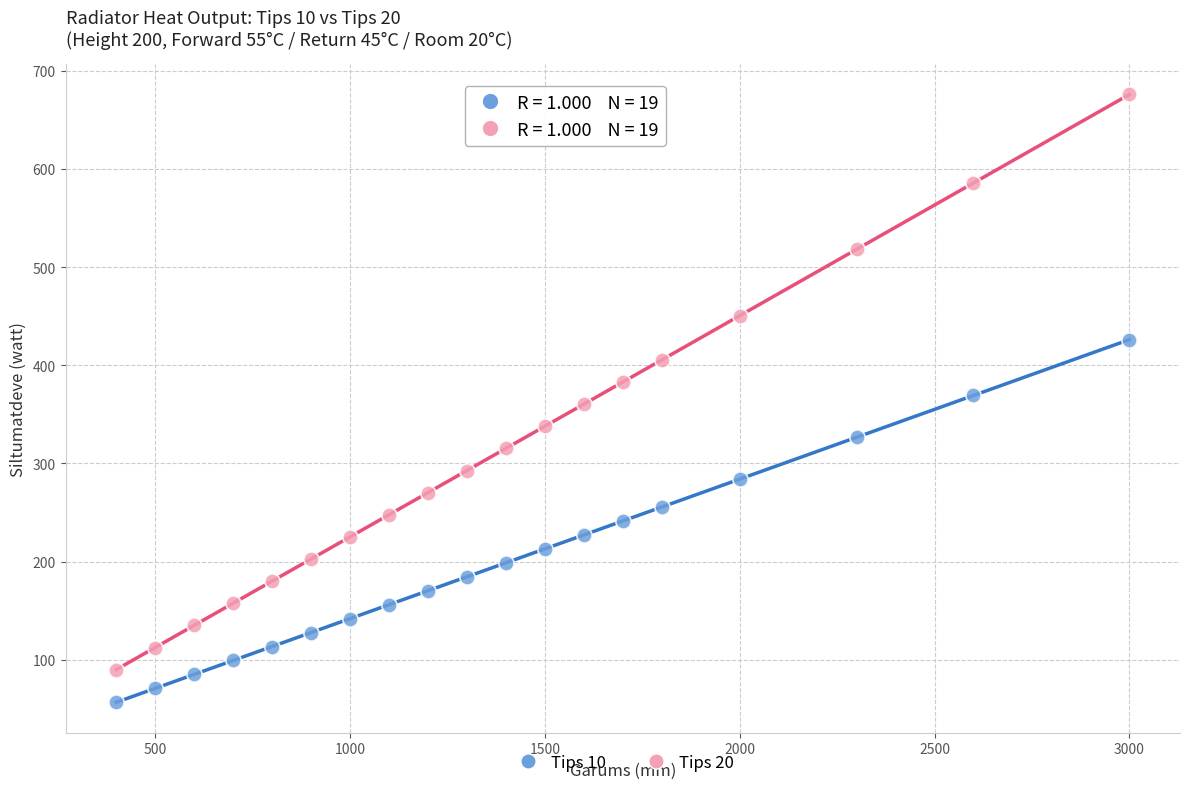

Which series contains the highest Y value?

Tips 20